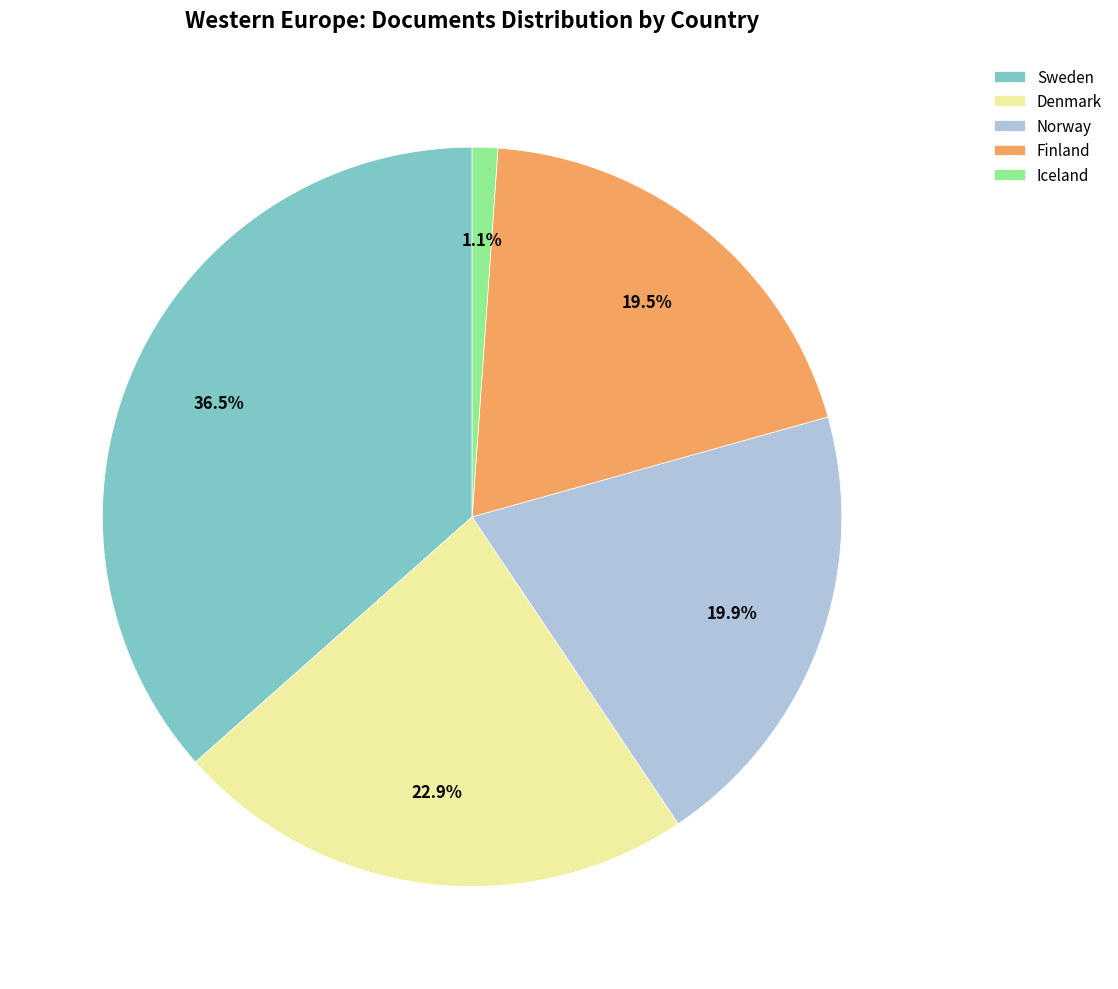

Between Finland and Denmark, which is larger?

Denmark